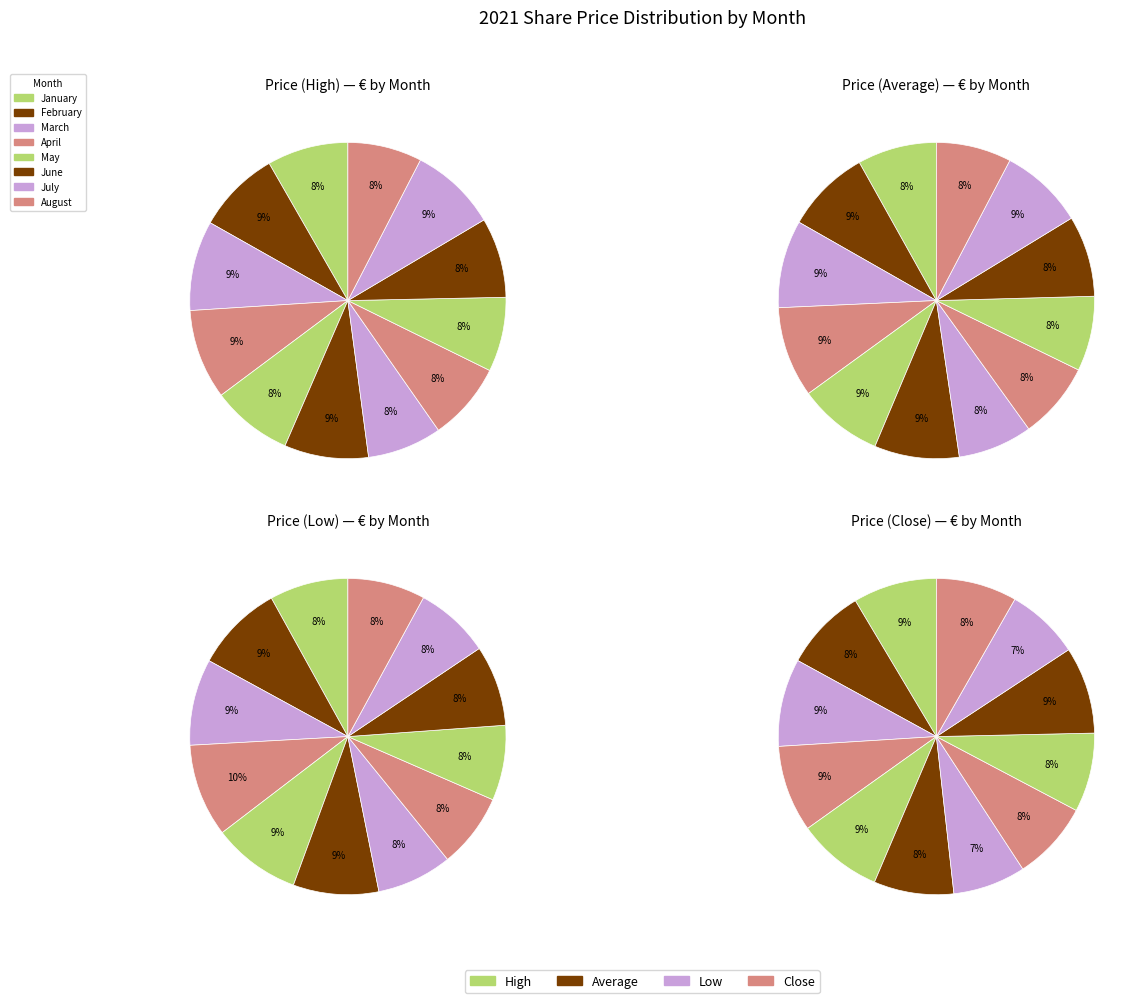

What portion of the pie excludes July?

92.4%